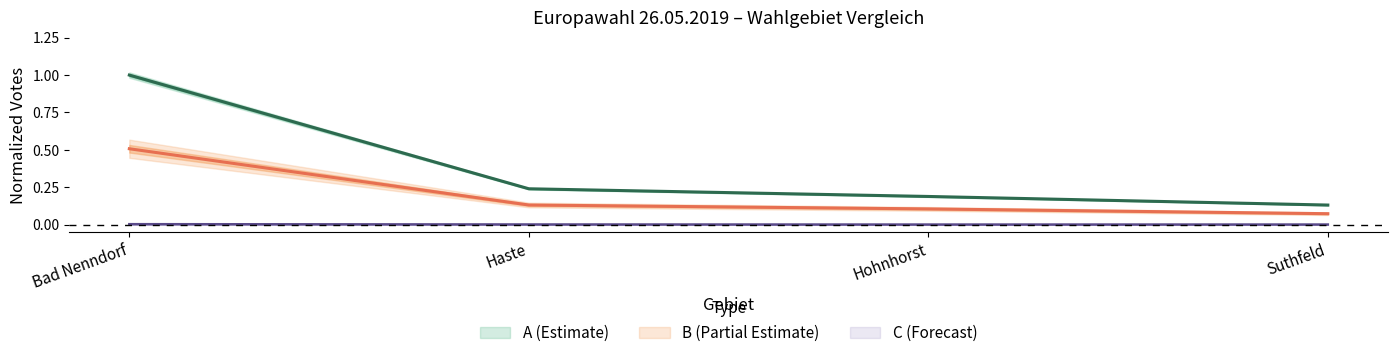

How many A2 values are between 0 and 1?

4